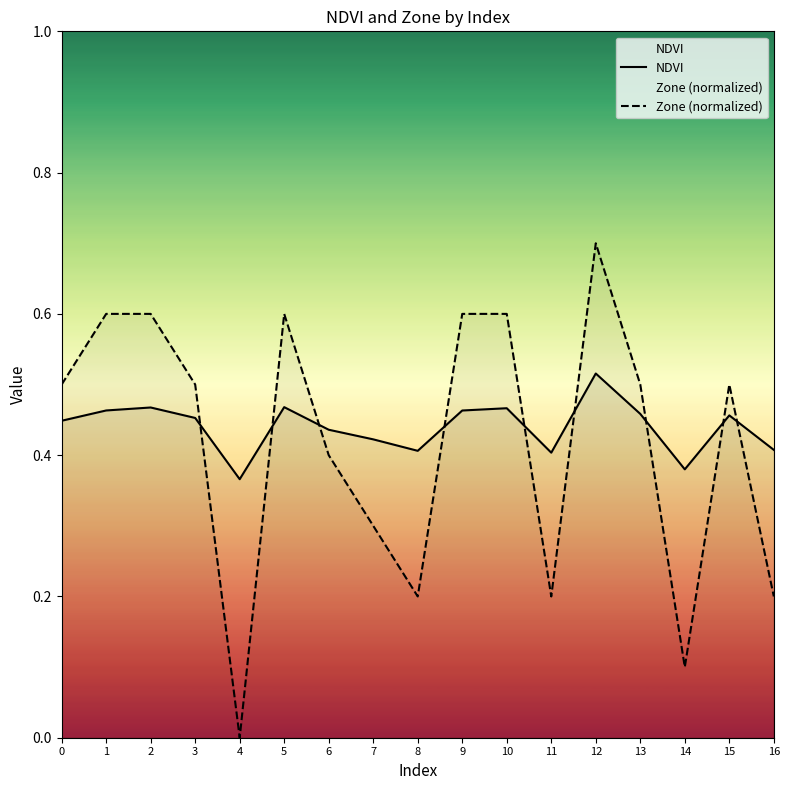

What is the sum of all NDVI values?

7.5